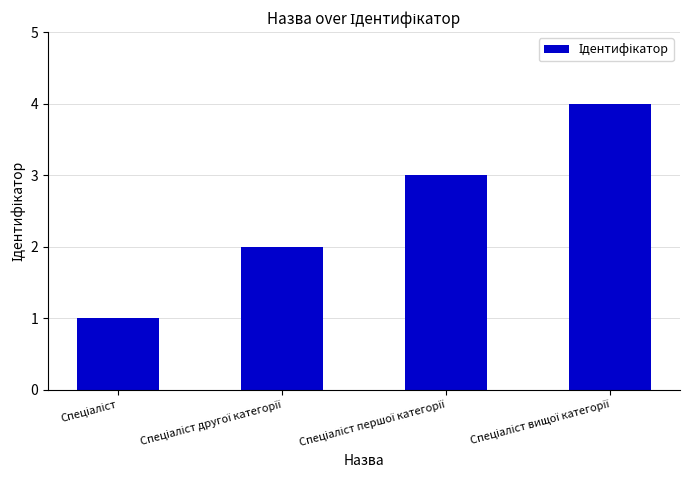

What is the maximum value shown in the chart?

4